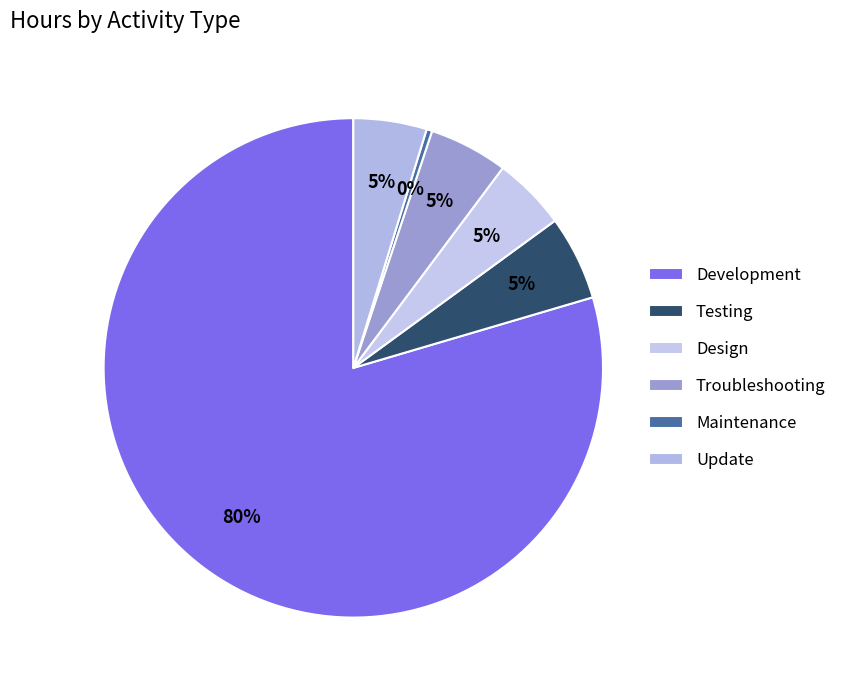

What is the largest slice in the pie chart?

Development